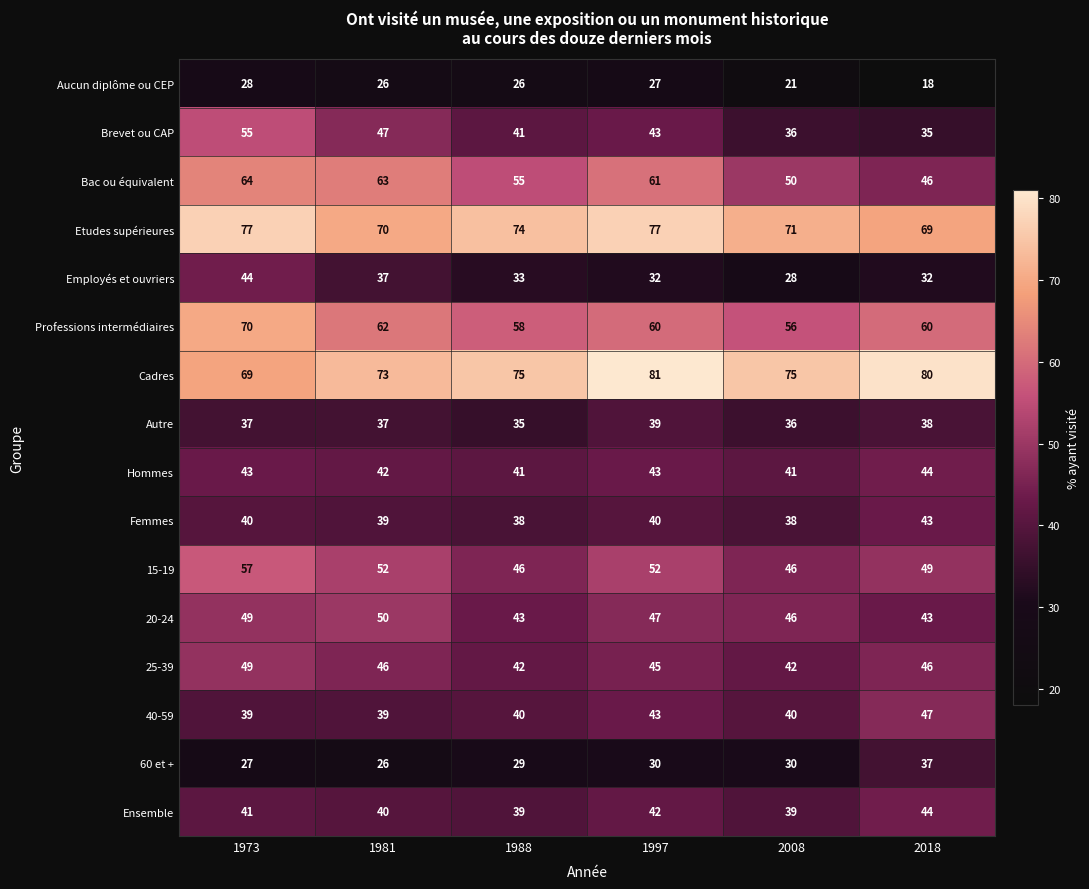

Where is Hommes nearest to the value 42?

1981